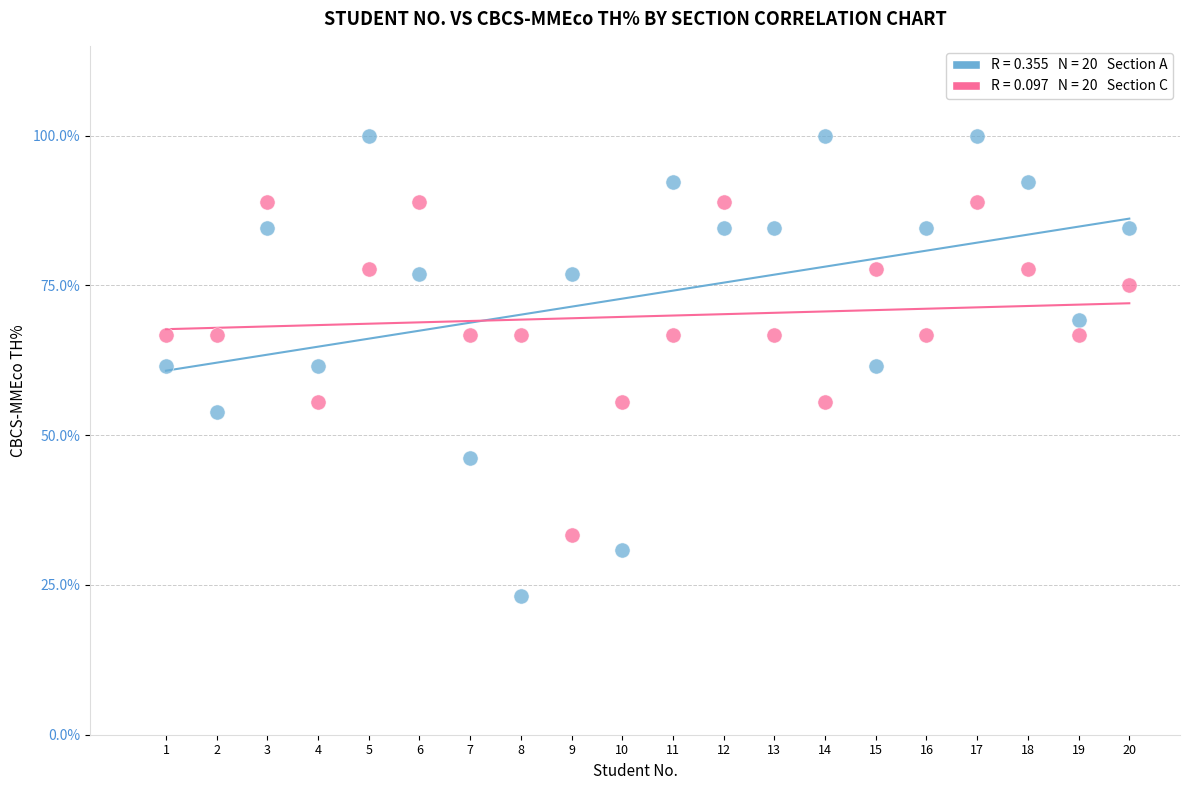

Across all data points, what is the range of X values (max minus min)?

19.0